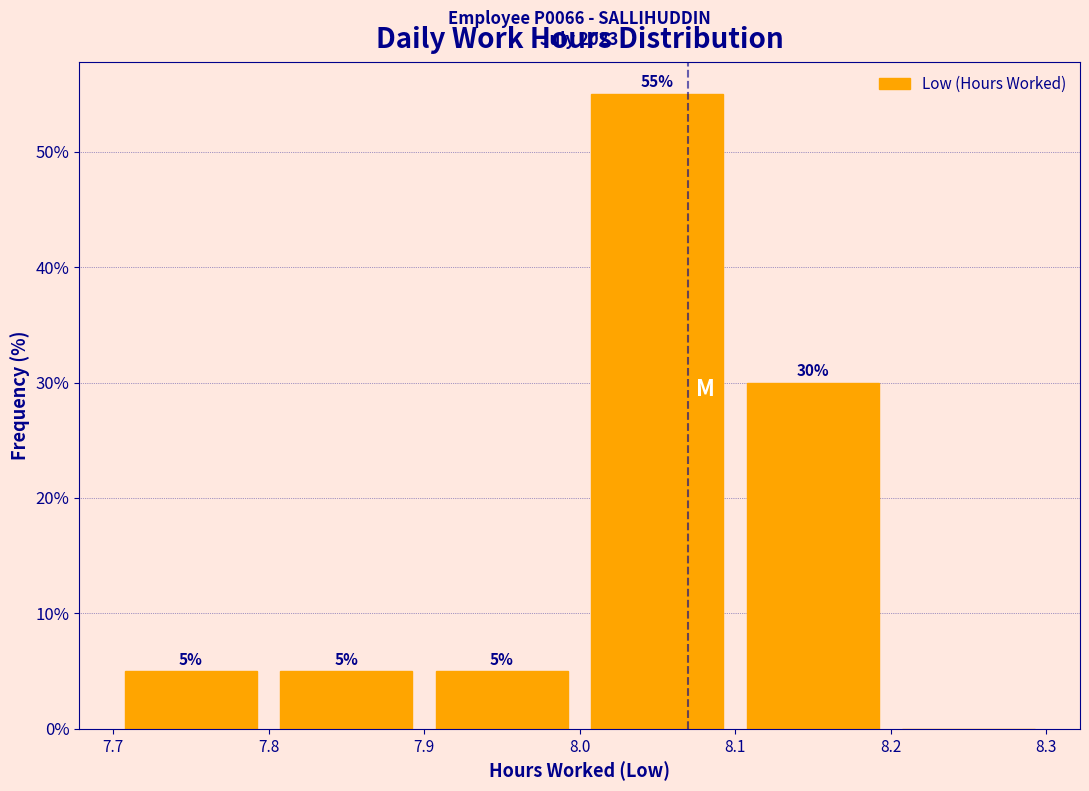

Which range on the x-axis has the tallest bar?

8.0 to 8.1